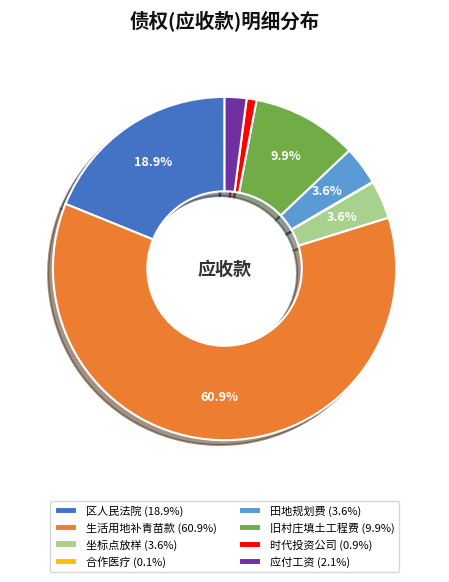

Which category has the biggest portion of the pie?

生活用地补青苗款